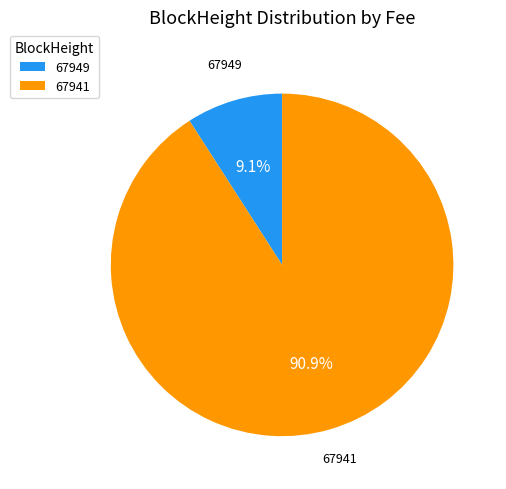

Rank the categories by value from lowest to highest.

67949, 67941